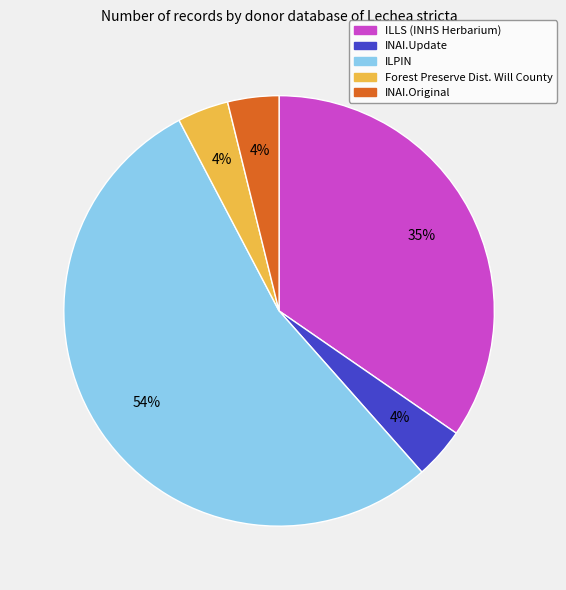

To the nearest percent, what is the difference between the largest and smallest slice percentages?

50%